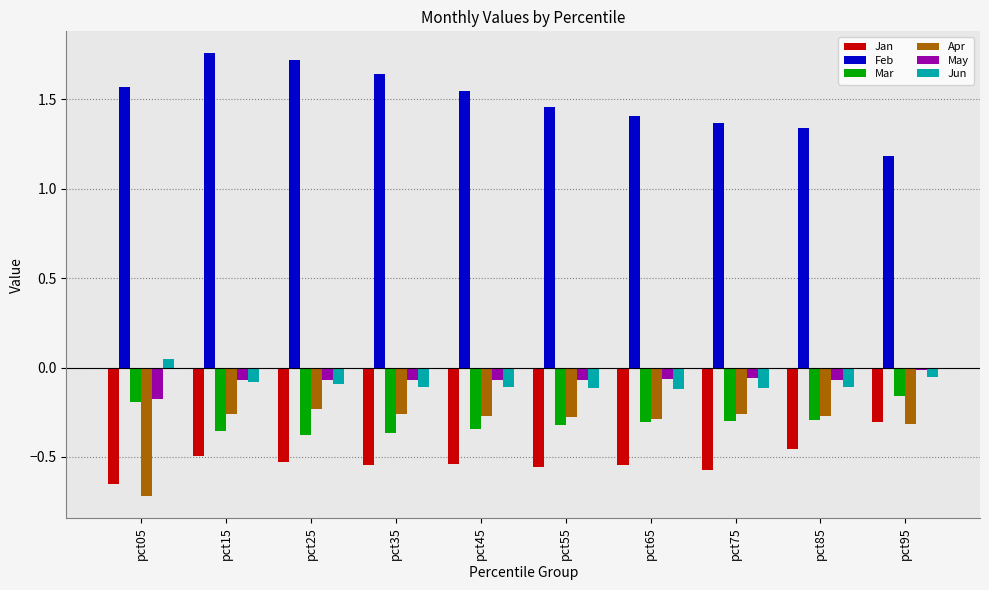

How many Feb values are between 1 and 2?

10